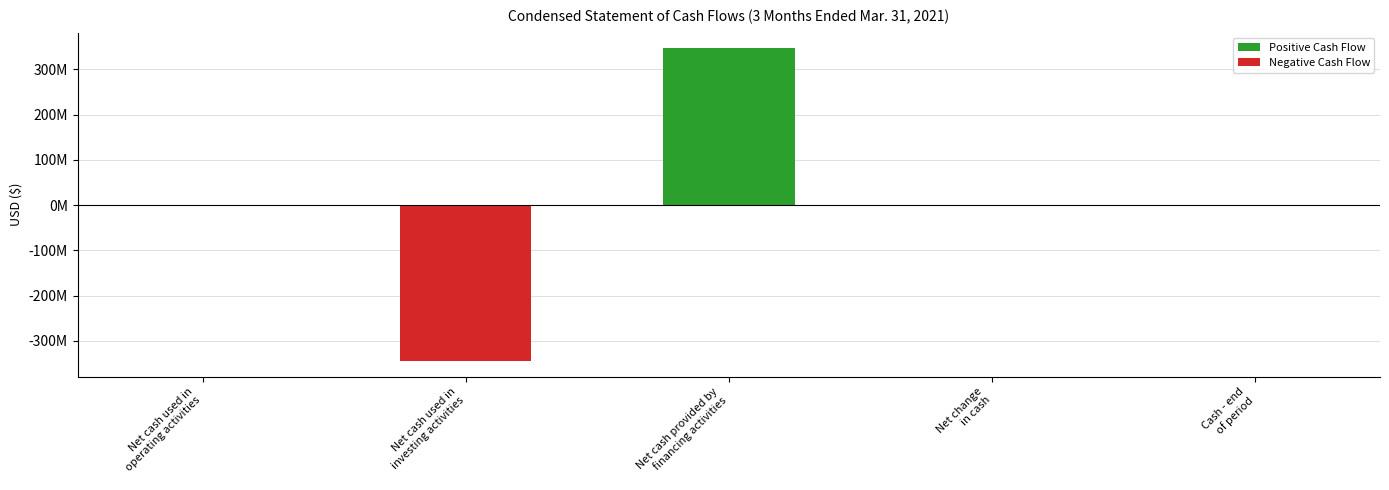

Which category has the lowest value across all series?

Net cash used in
investing activities